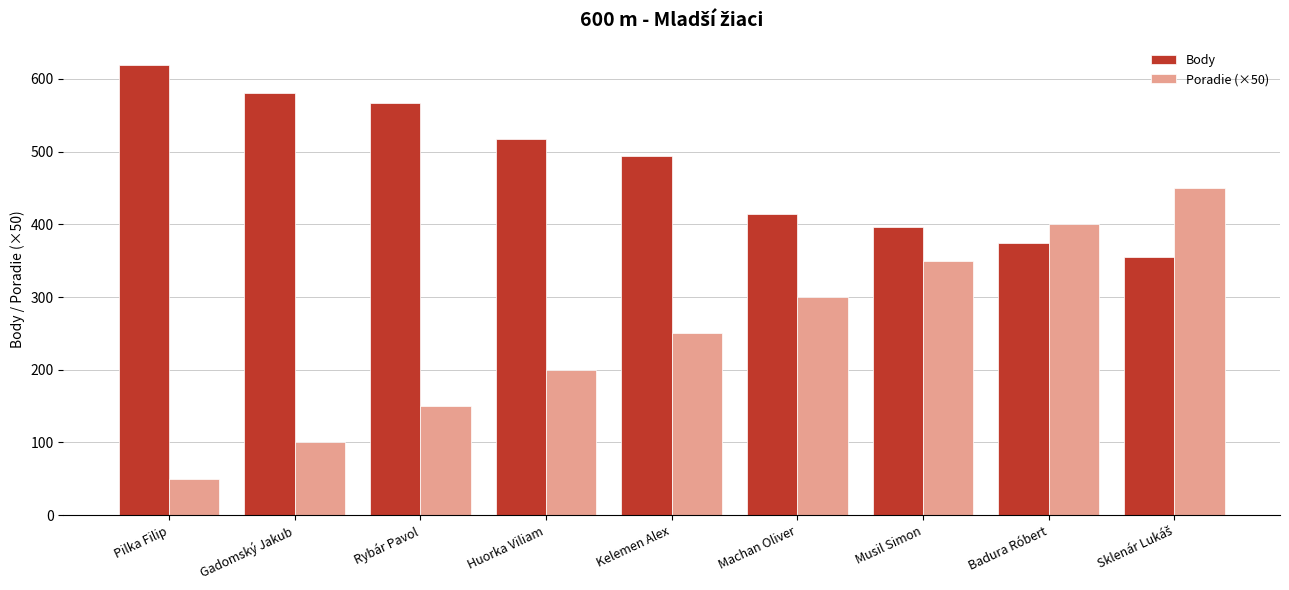

At which label does Body first exceed 494?

Pilka Filip